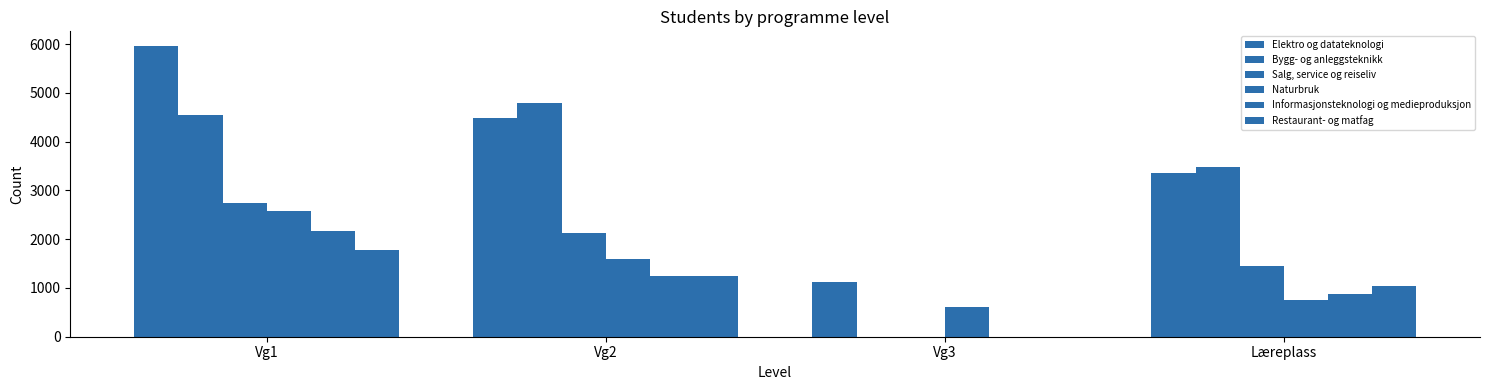

Rank the series at Vg3 from highest to lowest value.

Elektro og datateknologi, Naturbruk, Bygg- og anleggsteknikk, Salg, service og reiseliv, Informasjonsteknologi og medieproduksjon, Restaurant- og matfag